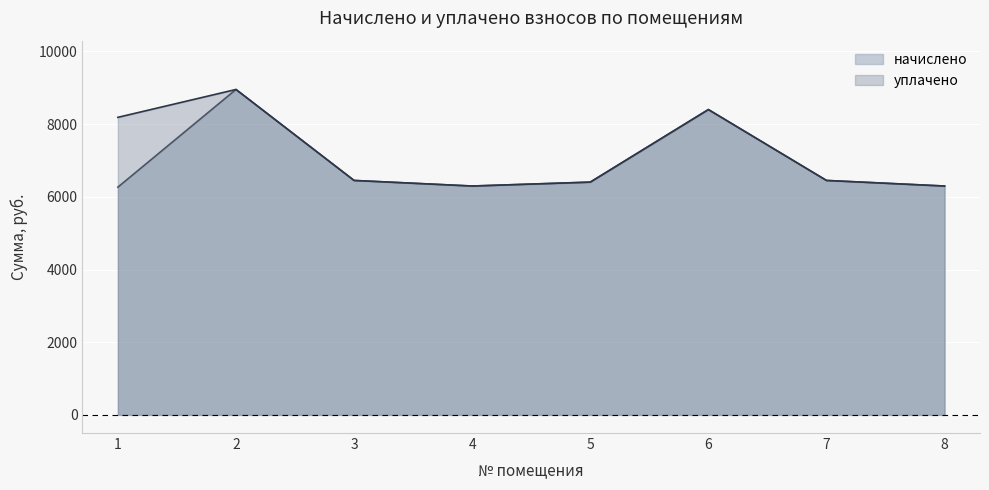

How many series are shown in this chart?

2